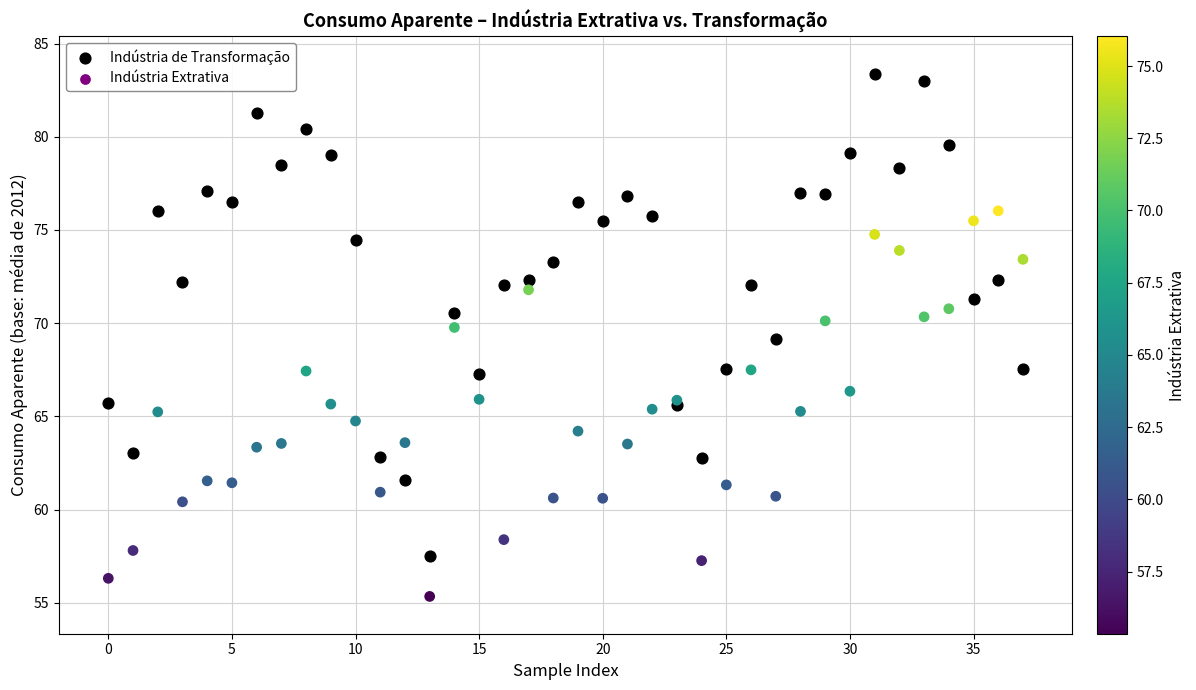

Which series has the largest Y range (max minus min)?

Indústria de Transformação